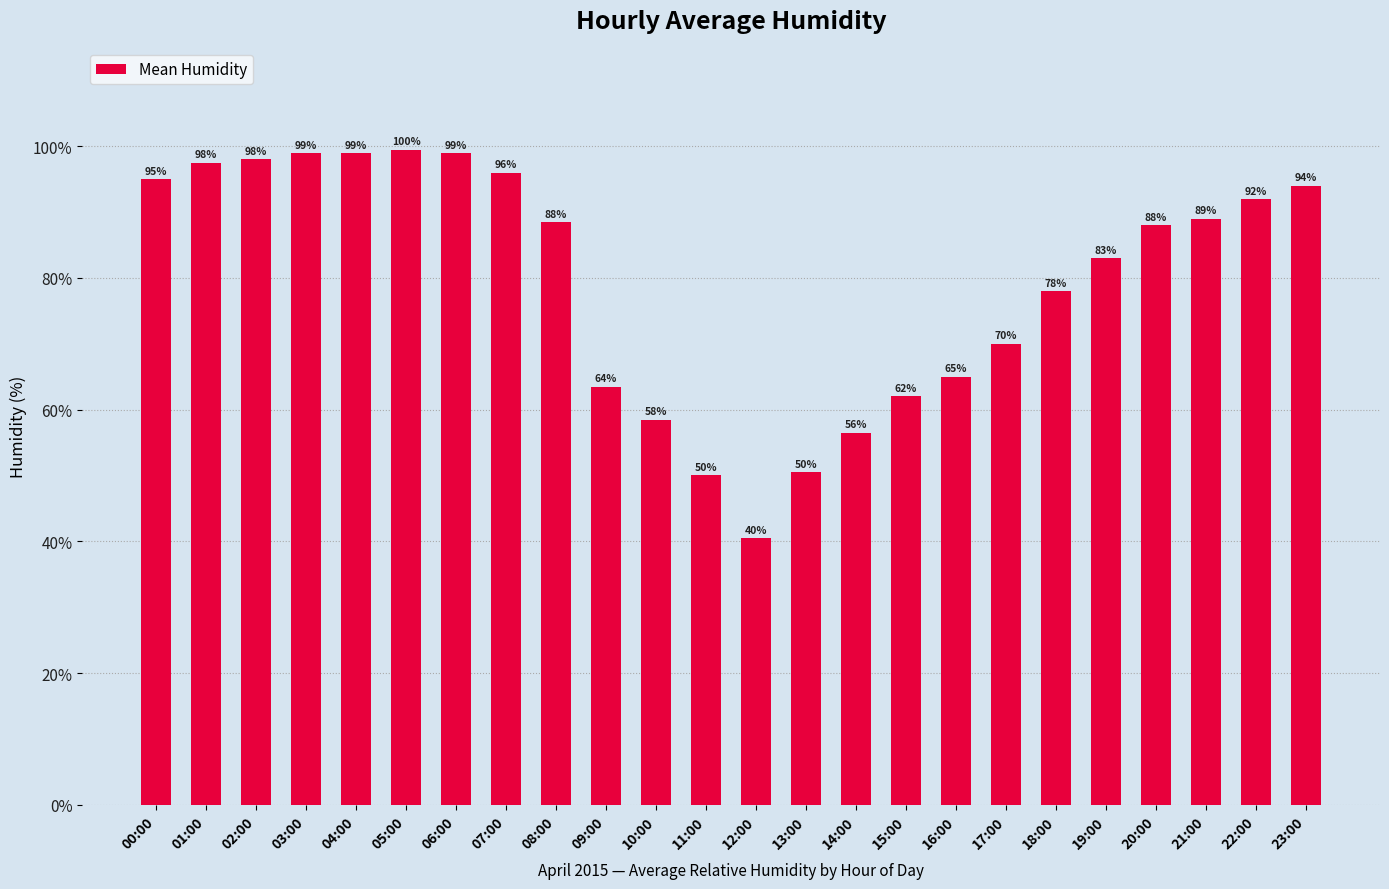

What is the sum of the values at 07:00 and 22:00?

188.0